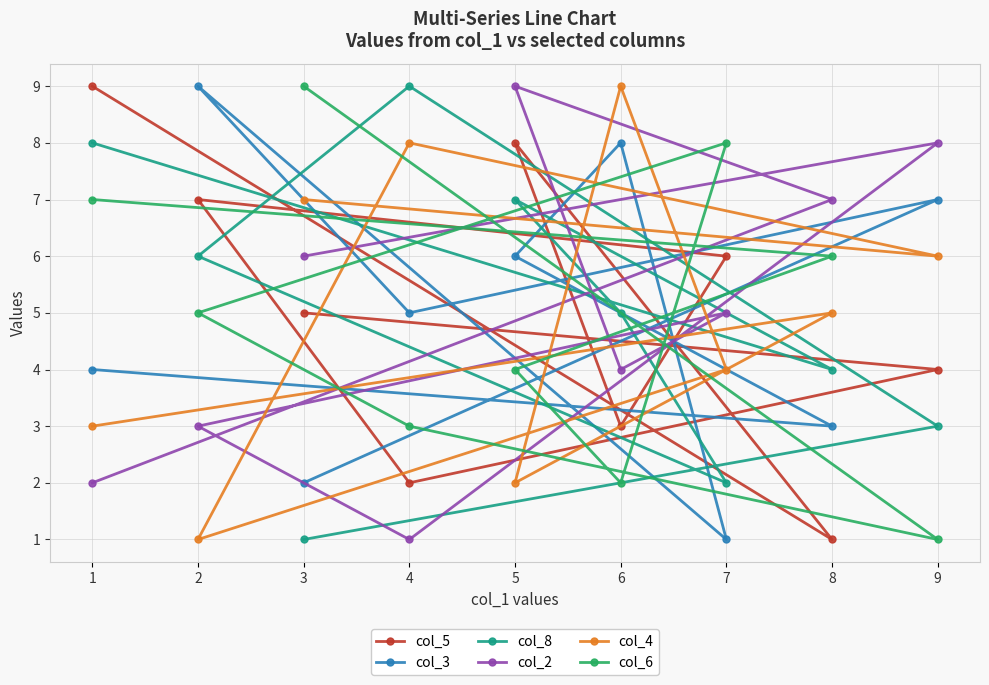

Reading left to right, extract all data points from this chart.

col_5: 1=9	2=7	3=5	4=2	5=8	6=3	7=6	8=1	9=4
col_3: 1=4	2=9	3=2	4=5	5=6	6=8	7=1	8=3	9=7
col_8: 1=8	2=6	3=1	4=9	5=7	6=5	7=2	8=4	9=3
col_2: 1=2	2=3	3=6	4=1	5=9	6=4	7=5	8=7	9=8
col_4: 1=3	2=1	3=7	4=8	5=2	6=9	7=4	8=5	9=6
col_6: 1=7	2=5	3=9	4=3	5=4	6=2	7=8	8=6	9=1